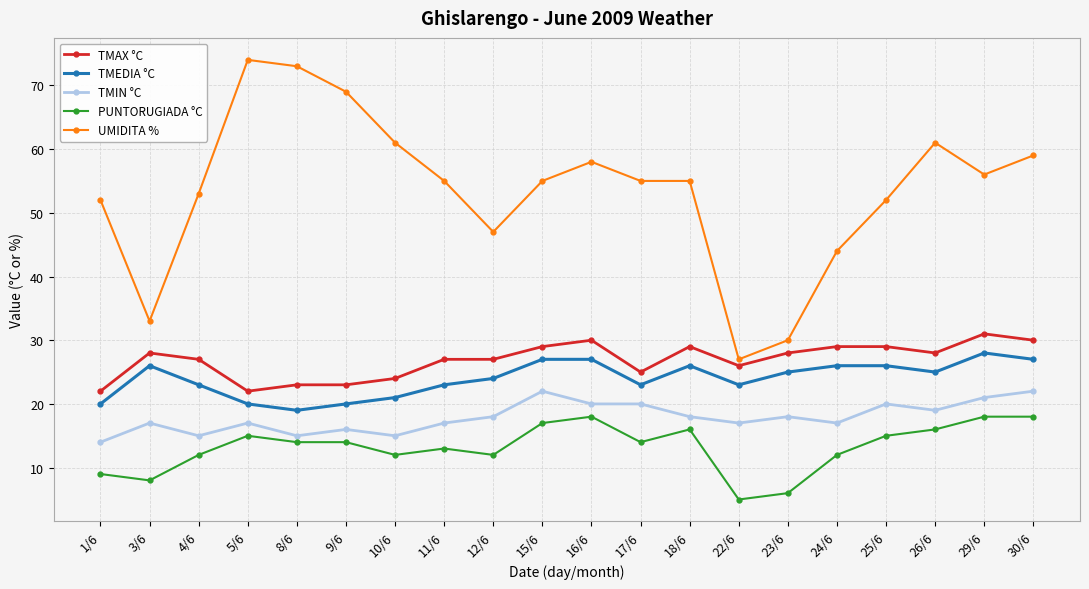

Is the value of PUNTORUGIADA °C at 12/6 greater than the value of TMIN °C at 11/6?

No